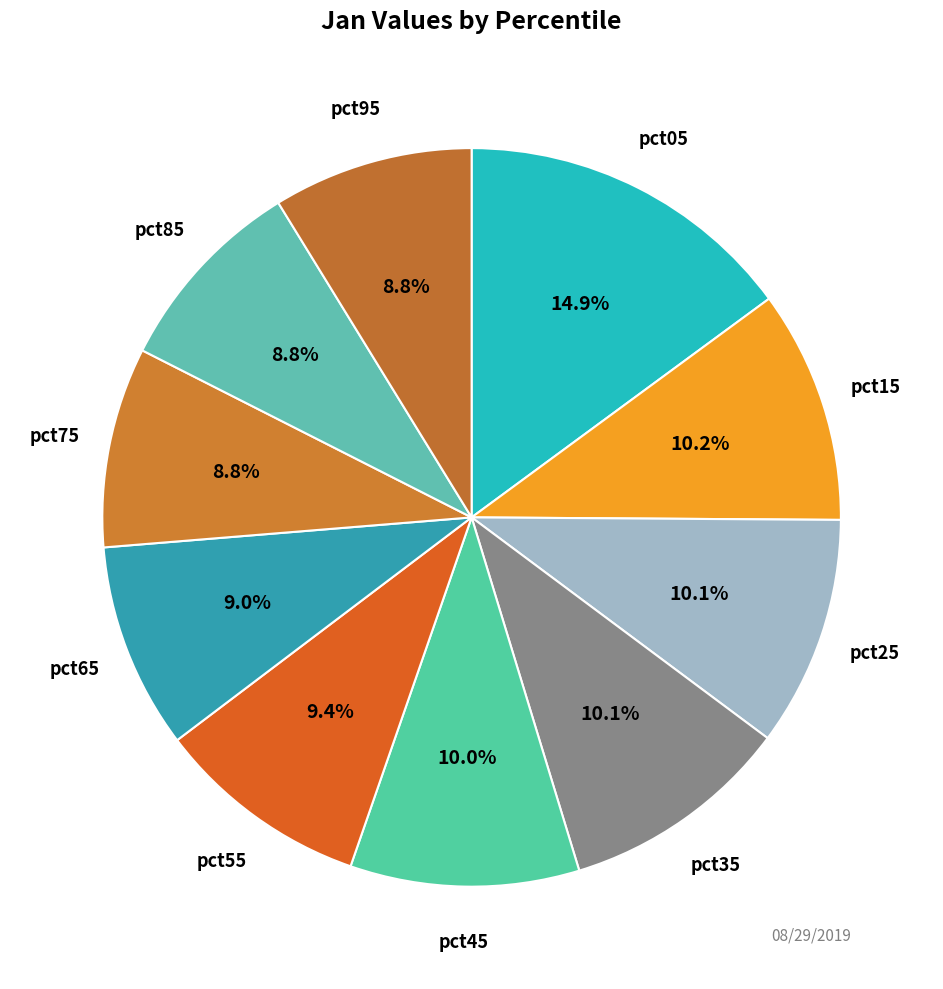

What is the total percentage of pct15 and pct35?

20.3%